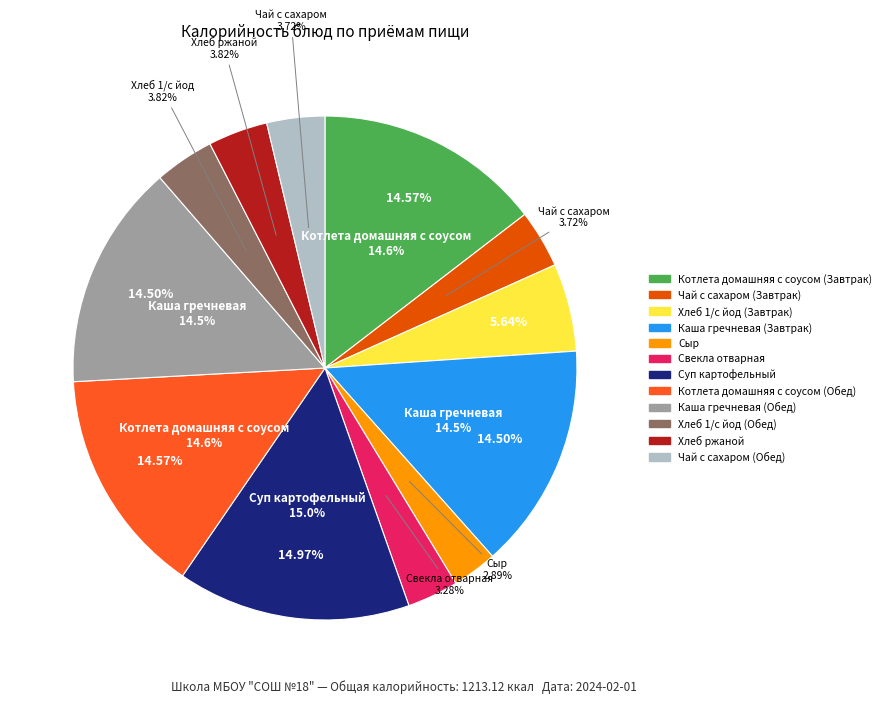

Count the number of slices in the pie.

12